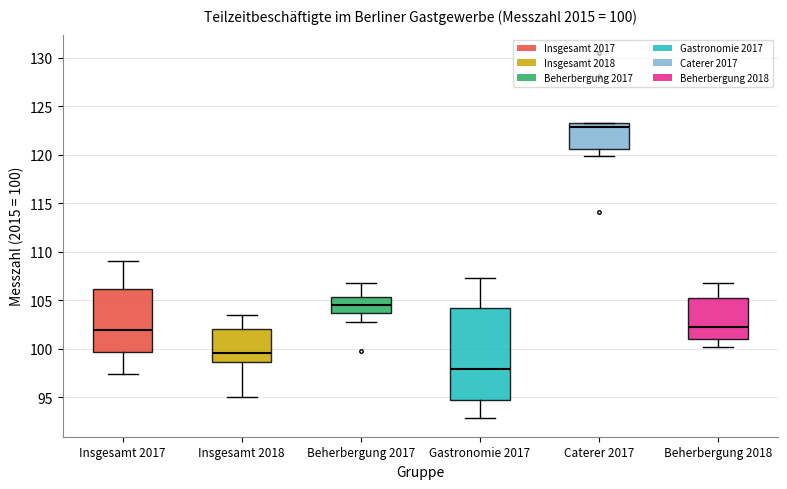

Which box has the lowest median line?

Gastronomie 2017